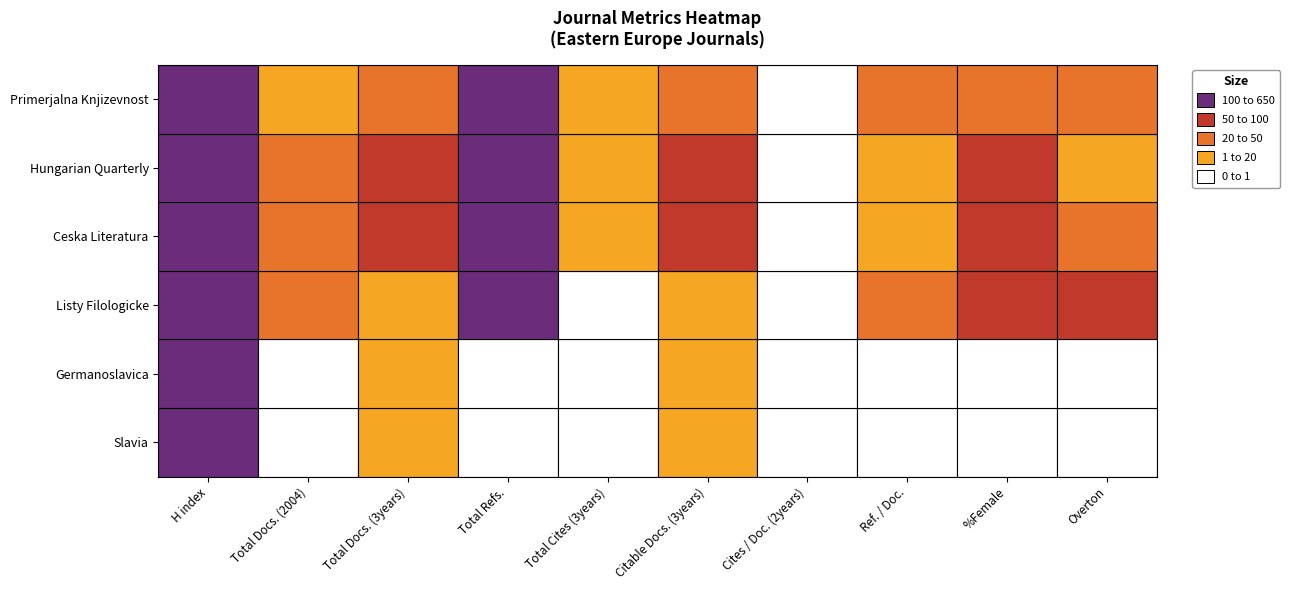

At how many categories does at least one series exceed 121?

1